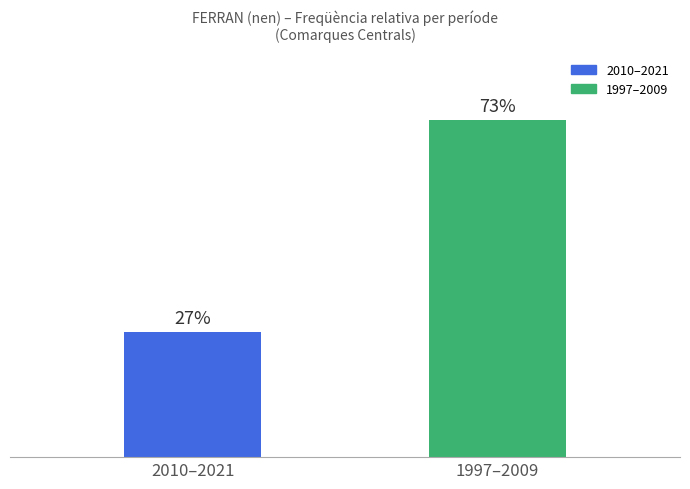

At which category does the chart reach its peak across all series?

1997–2009